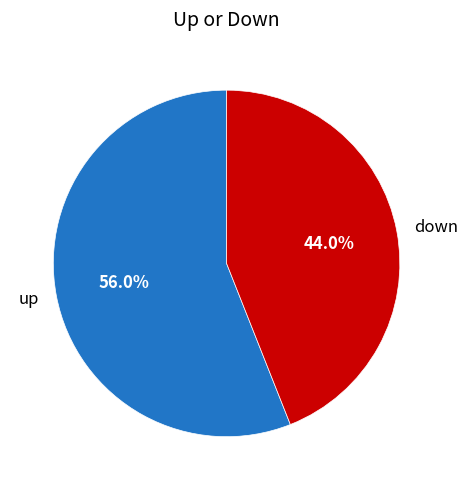

What is the ratio of the value at down to the value at up?

0.8